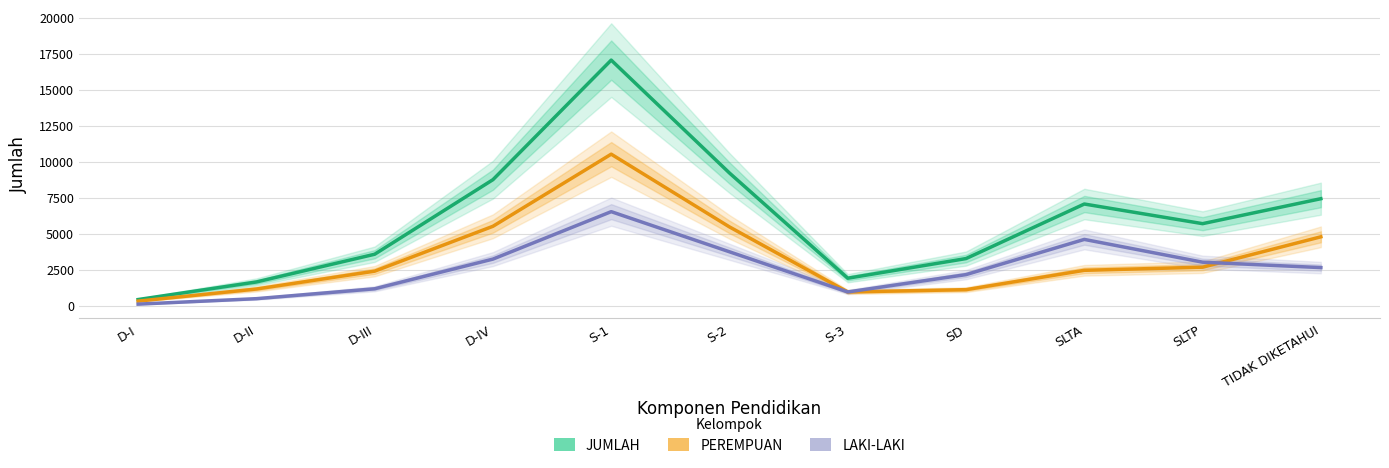

How many lines are shown in the chart?

3